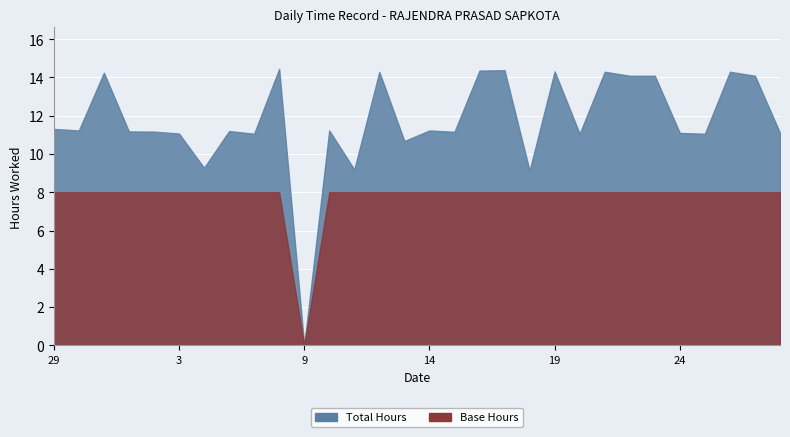

Rank the series by their maximum value, from highest to lowest.

Total Hours, Base Hours